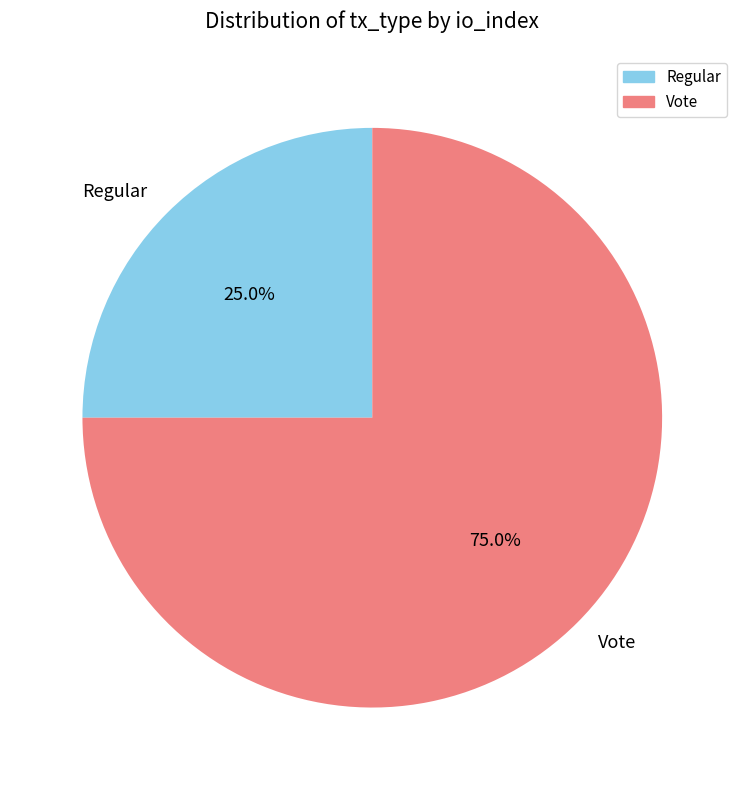

Which slice represents more than half of the pie?

Vote